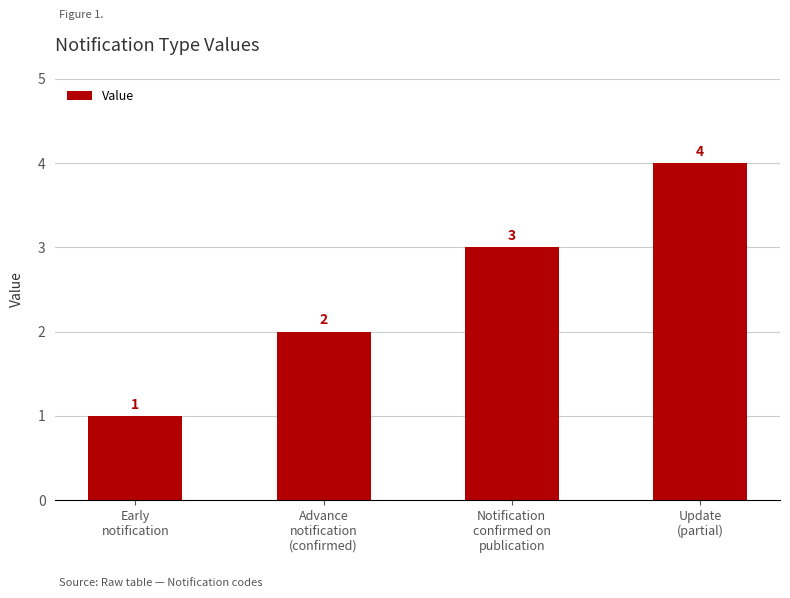

Approximately how many times larger is the value at Advance
notification
(confirmed) compared to Early
notification?

2.0